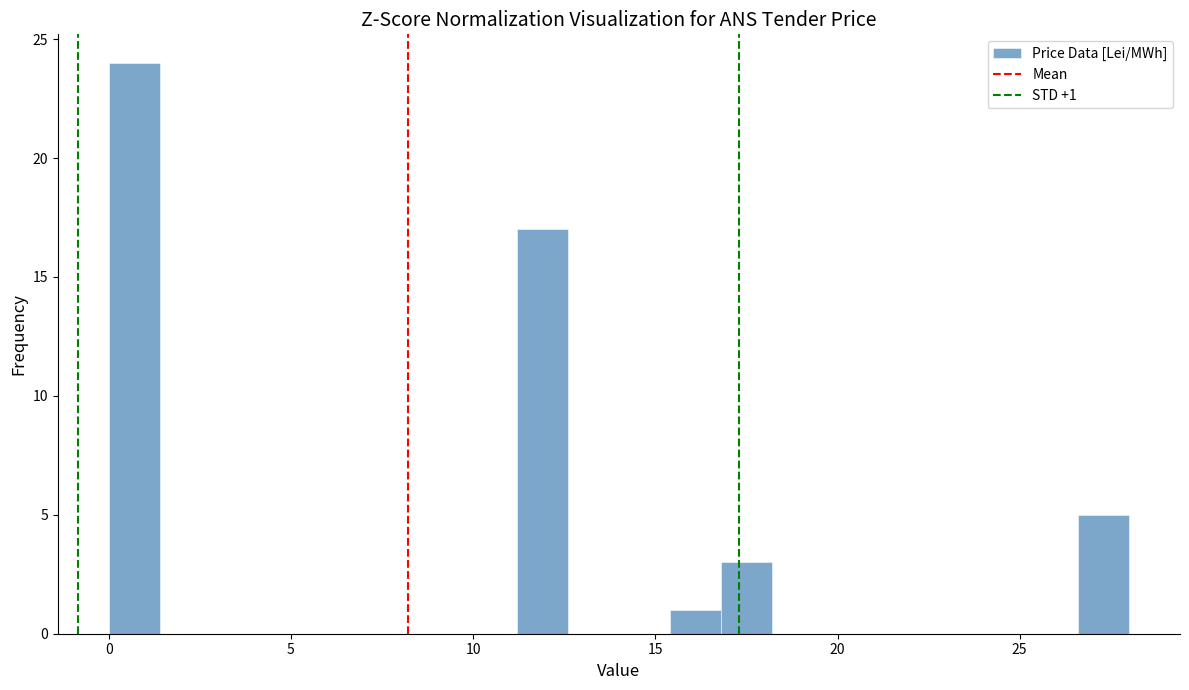

Around what value on the x-axis is the tallest bar? Give the approximate position of its centre, as read against the axis.

0.5